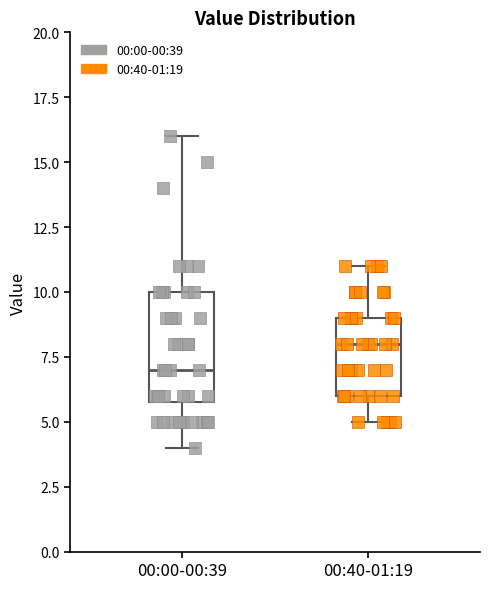

Which box's median line is the highest?

00:40-01:19